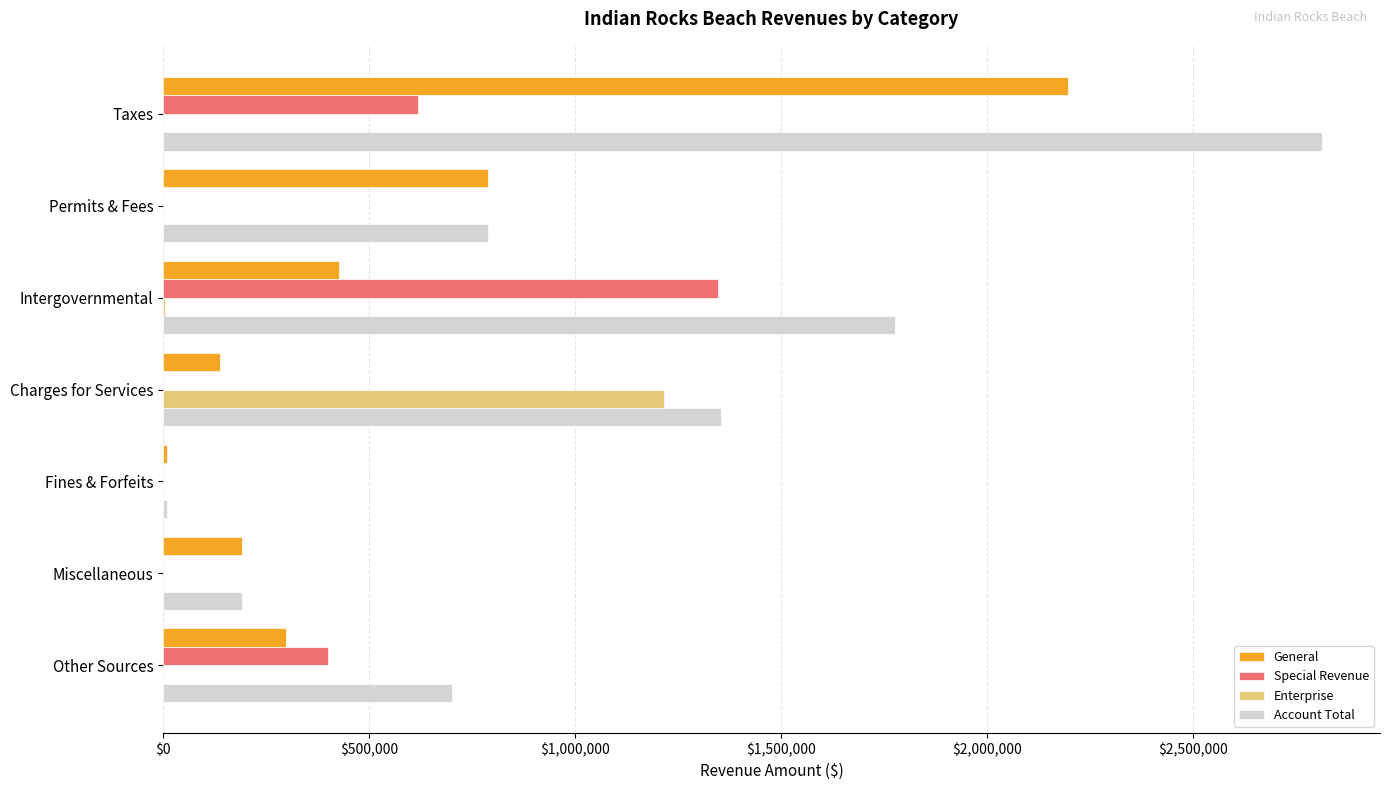

What is the sum of all Enterprise values?

1217864